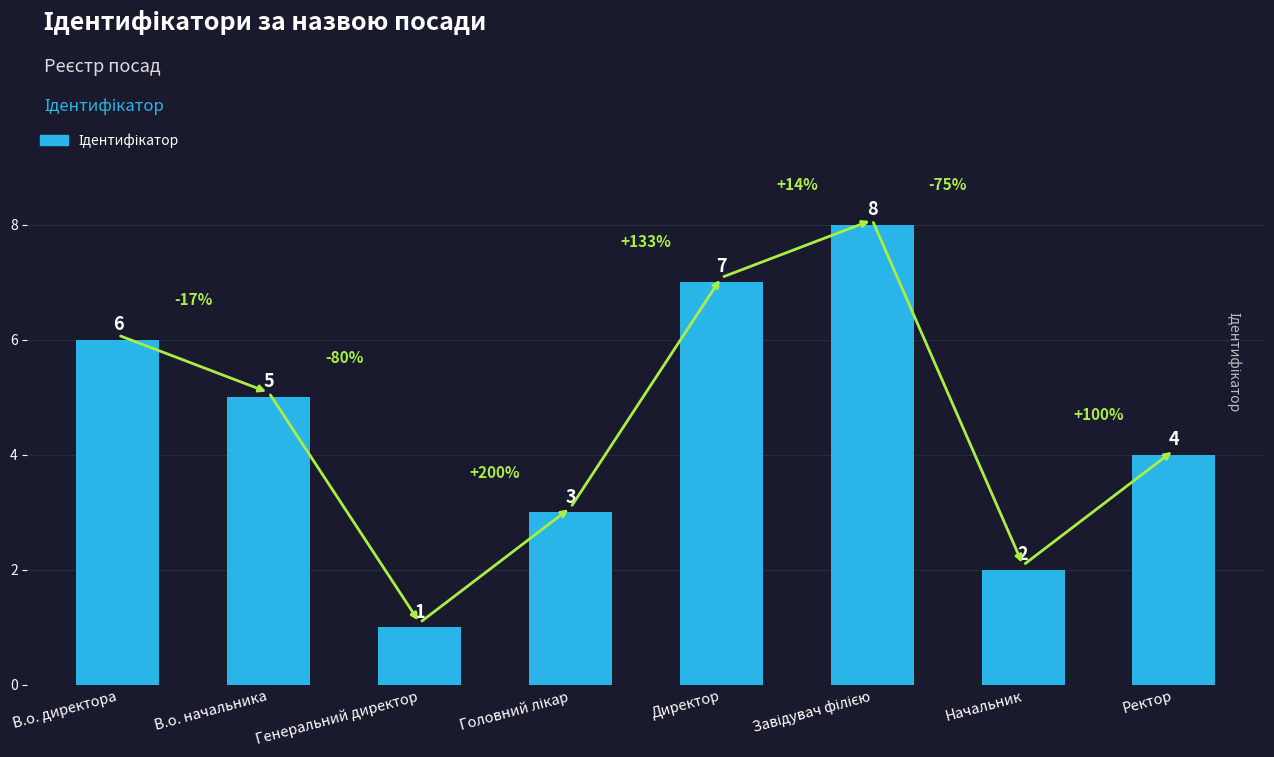

What is the greatest value displayed?

8